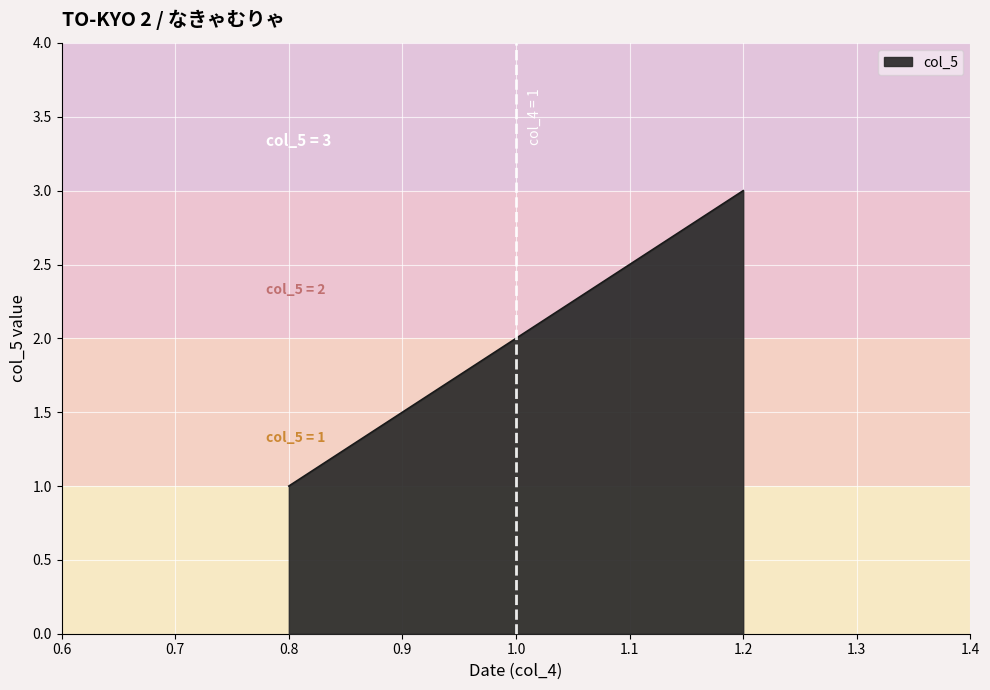

How many lines are shown in the chart?

1